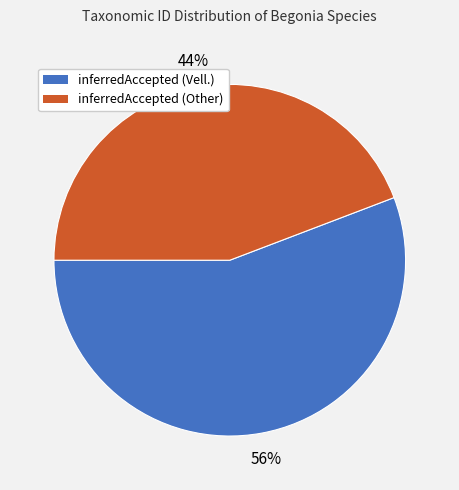

Is there any slice that represents more than half of the pie?

Yes